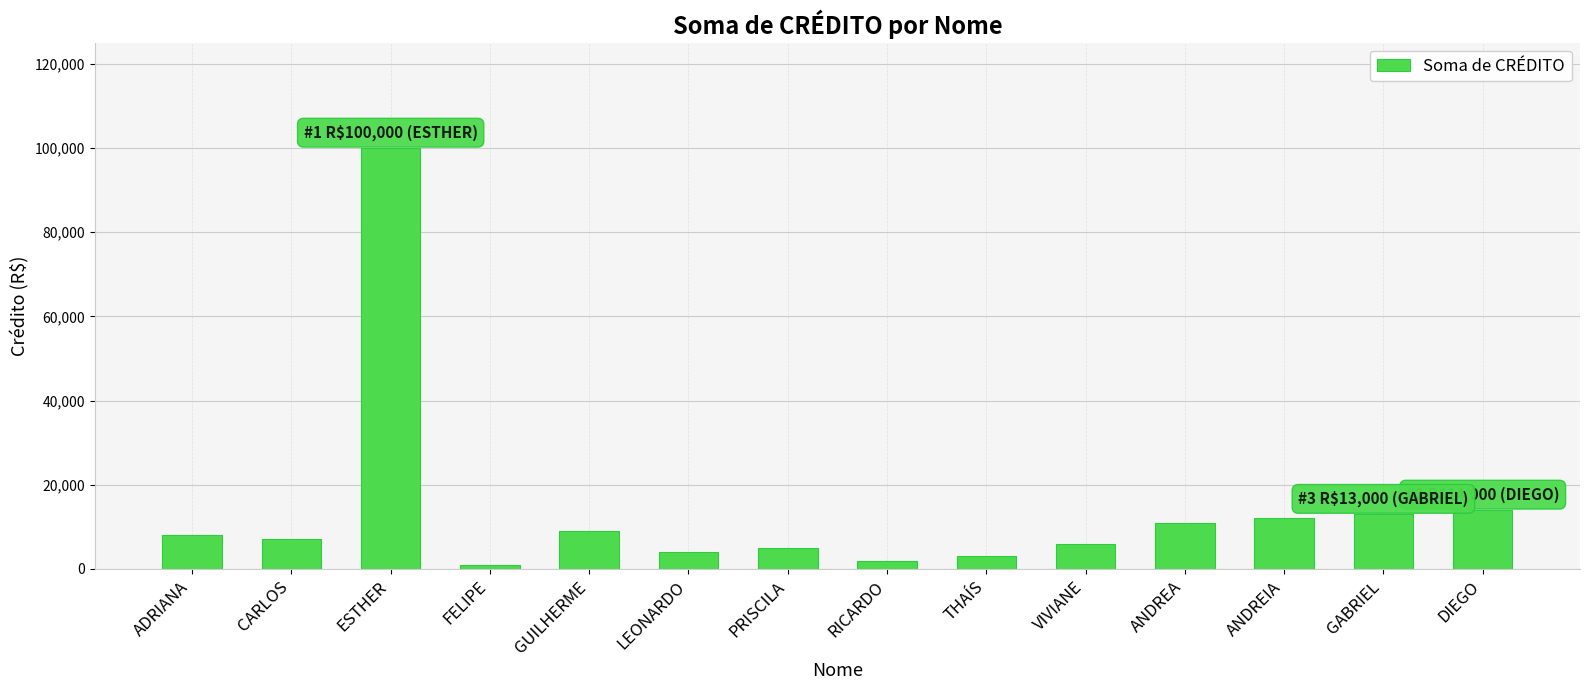

Approximately how many times larger is the value at ANDREA compared to GUILHERME?

1.2